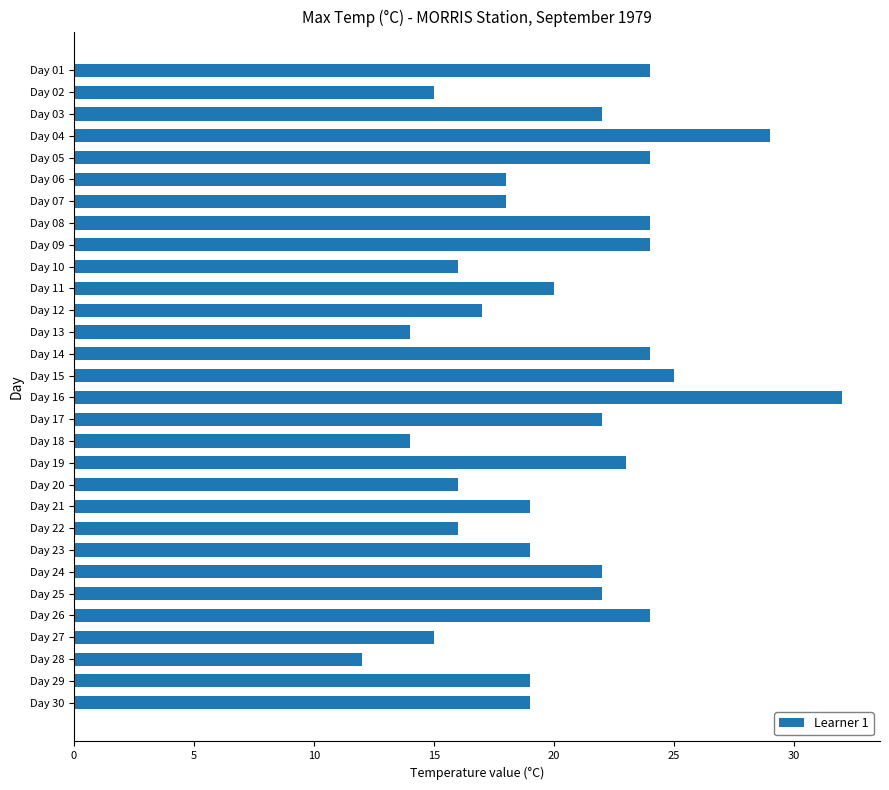

What is the ratio of the value at Day 14 to the value at Day 17?

1.1